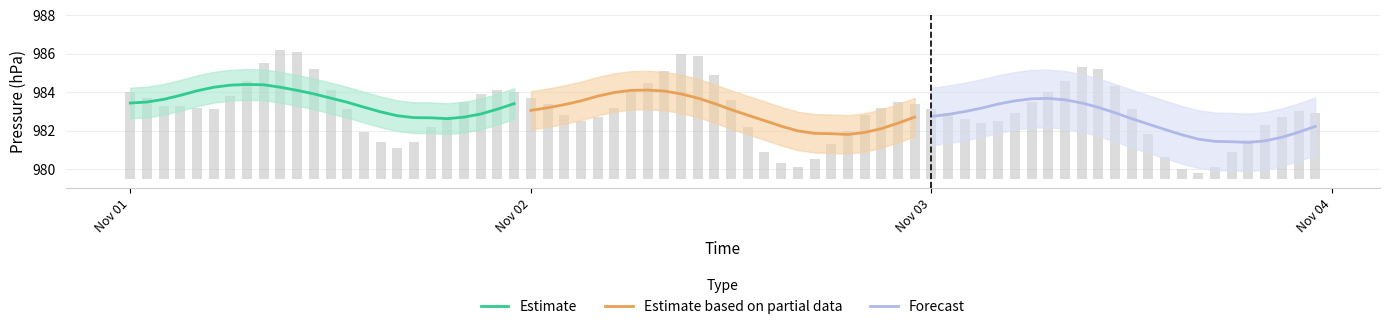

What is the value of the Estimate bar at the 15th from the left?

983.2